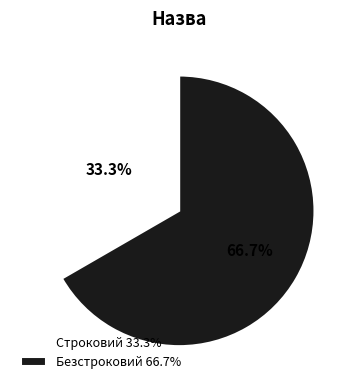

True or false: Безстроковий accounts for 79% of the total.

False